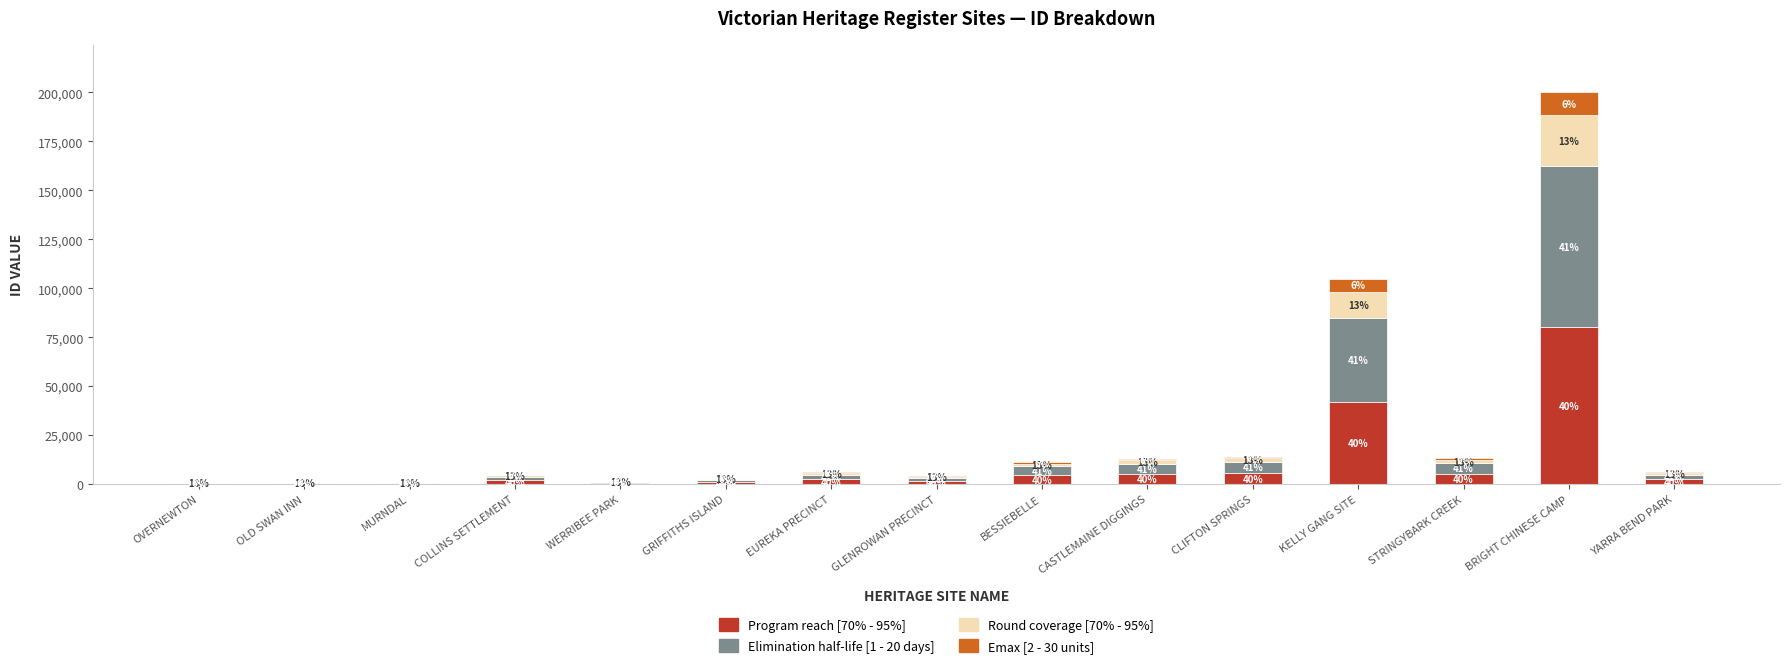

At how many categories does at least one series exceed 27669?

2